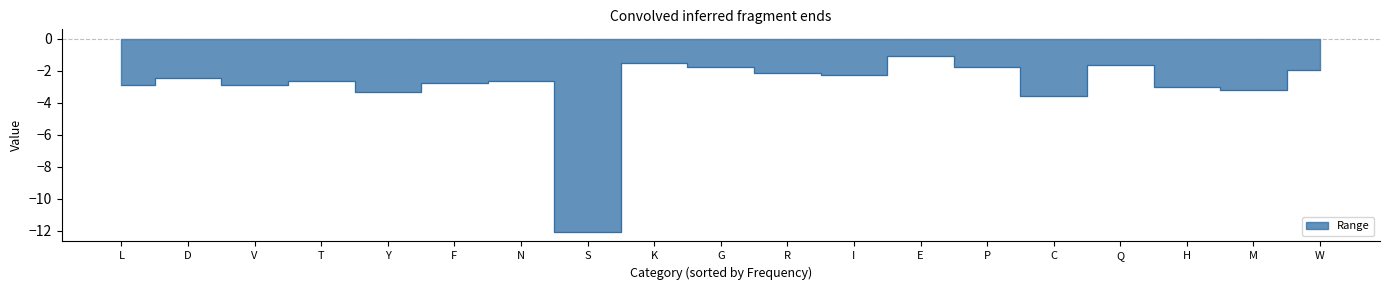

At which label does Interquartile Range reach its minimum?

E